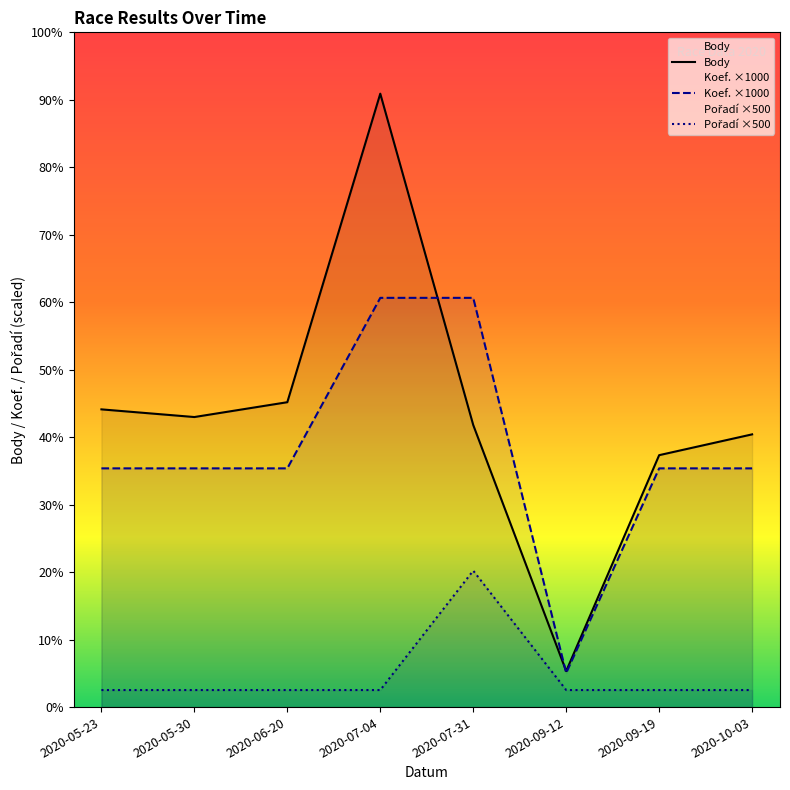

Reading right to left, transcribe all the data shown in this chart.

Body: 7997	7387	1055	8271	17987	8940	8505	8730
Koef. ×1000: 7000	7000	1000	12000	12000	7000	7000	7000
Pořadí ×500: 500	500	500	4000	500	500	500	500